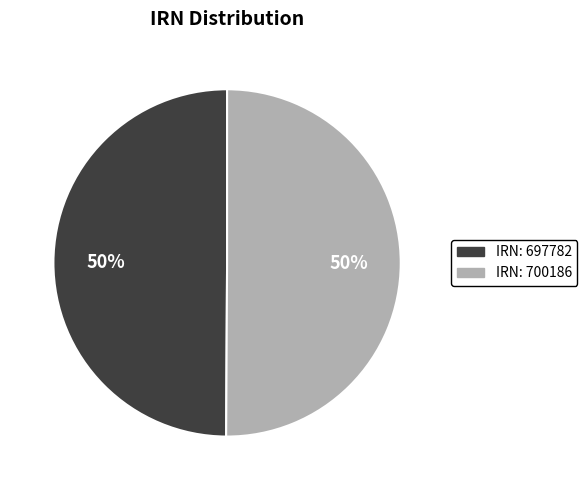

Which slice is the largest?

1